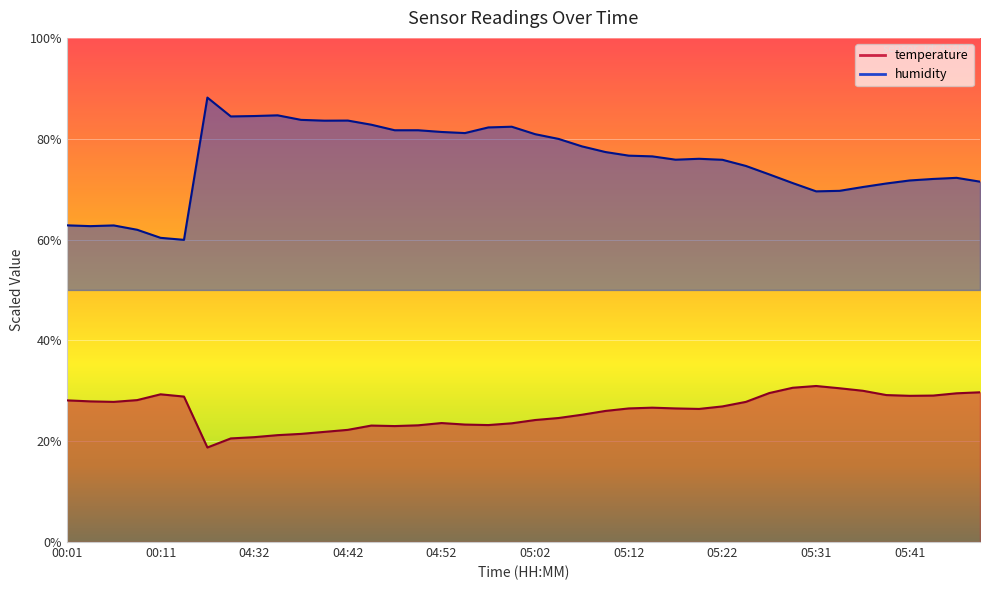

Does the chart display data point markers on the line(s)?

No